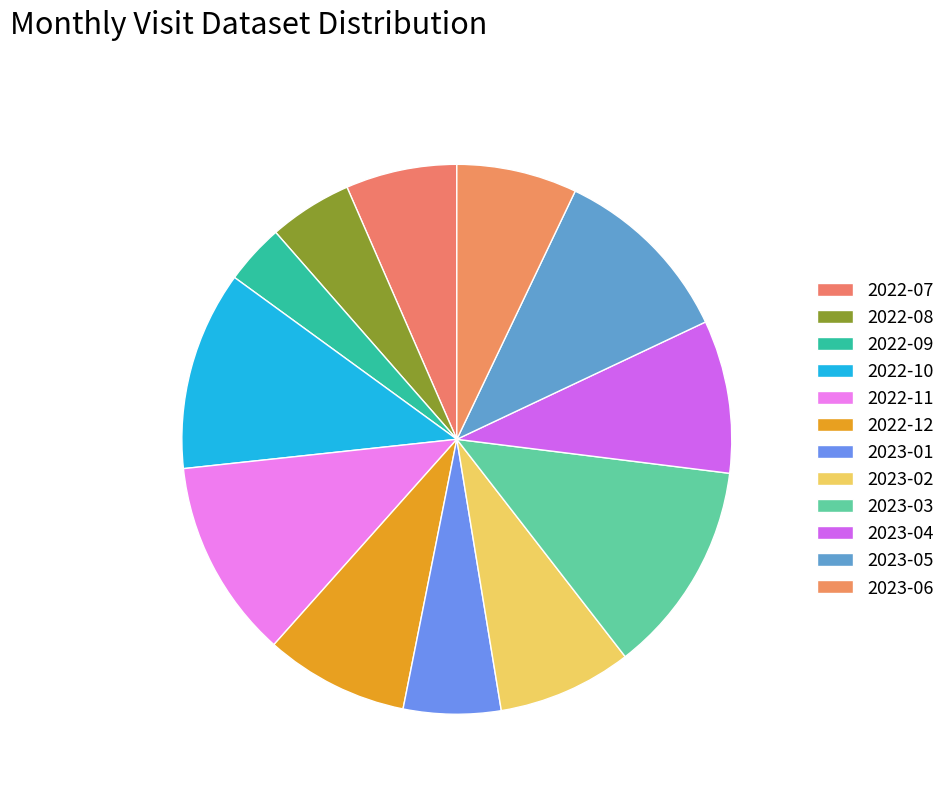

Combined, what portion of the pie is 2023-04 and 2023-03?

21.5%